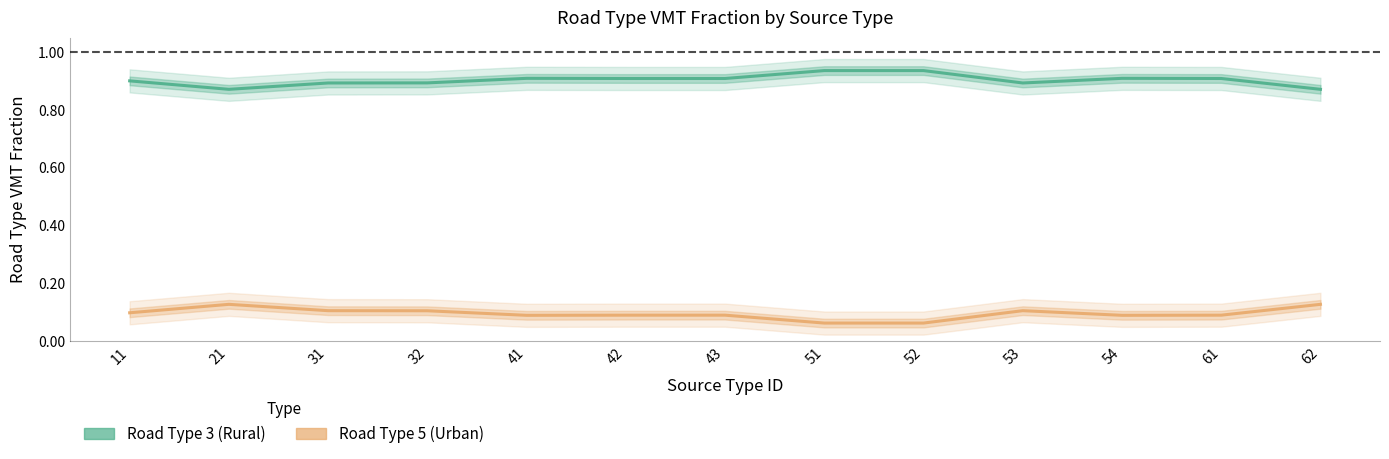

What is the value of the Road Type 5 (Urban) point at the 1st from the left?

0.1